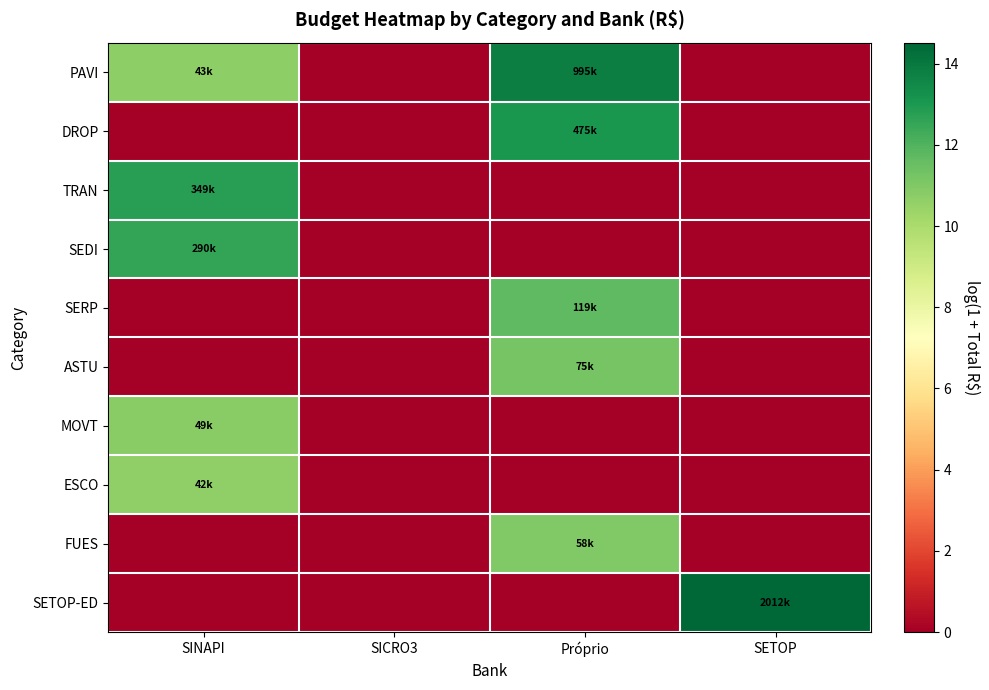

Between SETOP and SINAPI, which is larger?

SINAPI